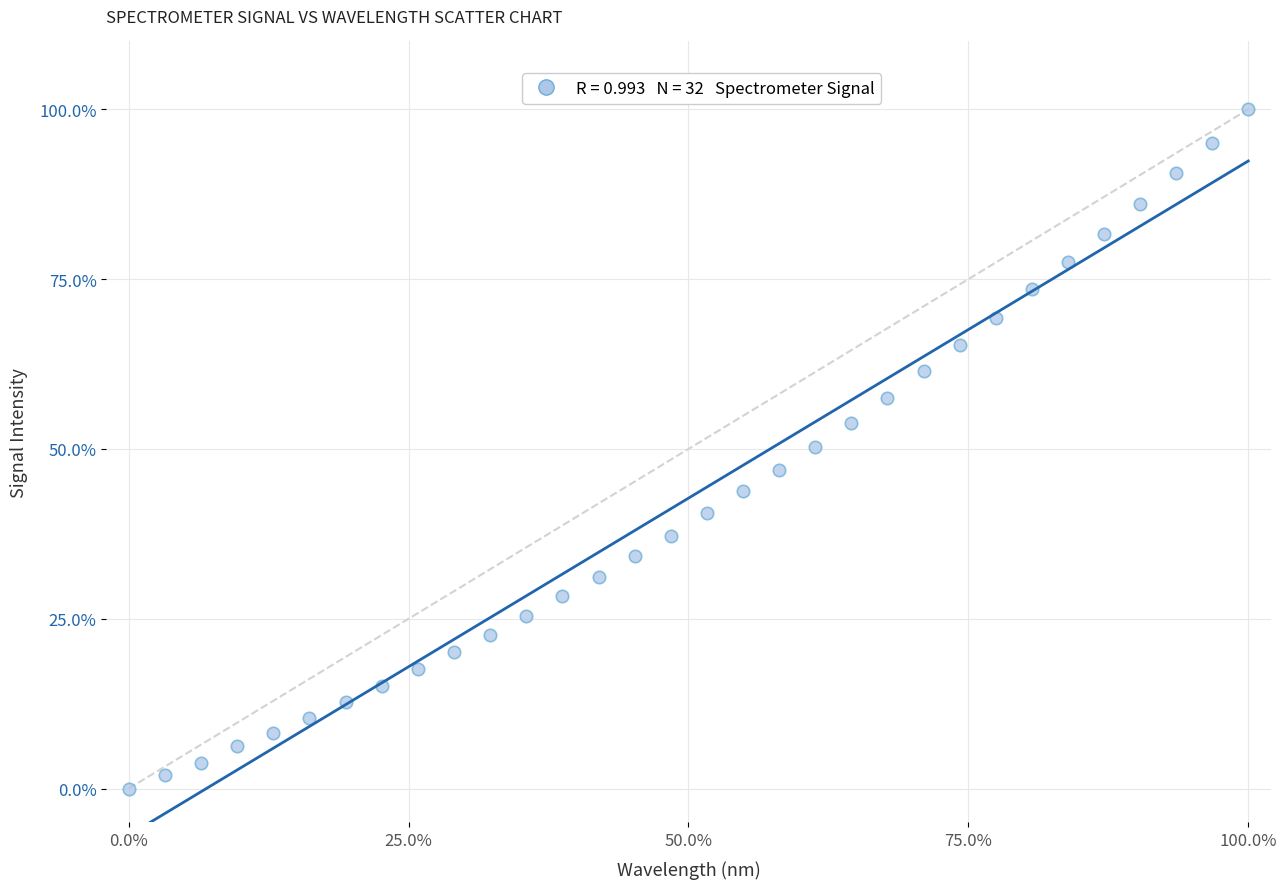

What is the range of Y values (max minus min)?

100.0